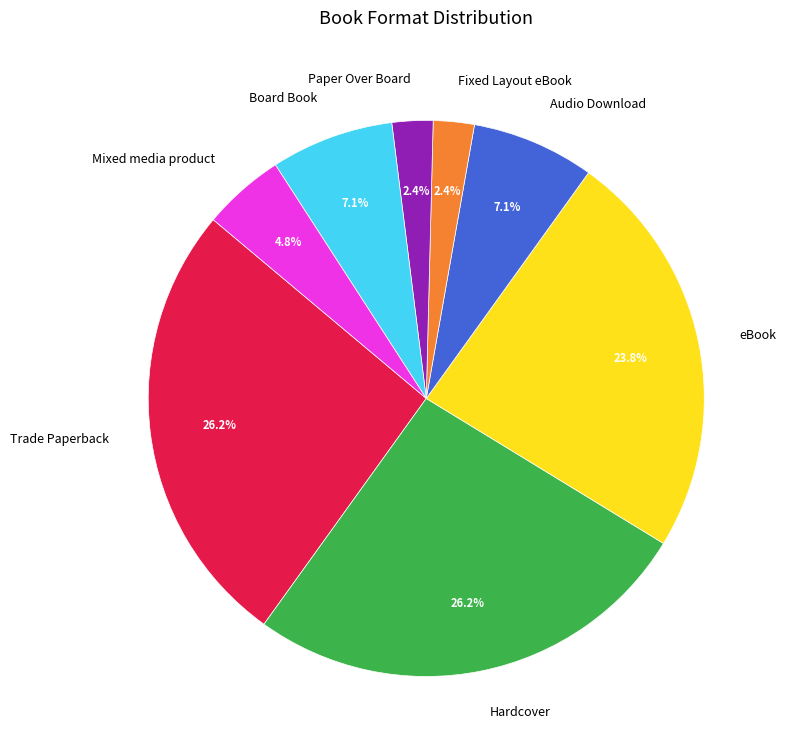

True or false: Paper Over Board accounts for 2% of the total.

True